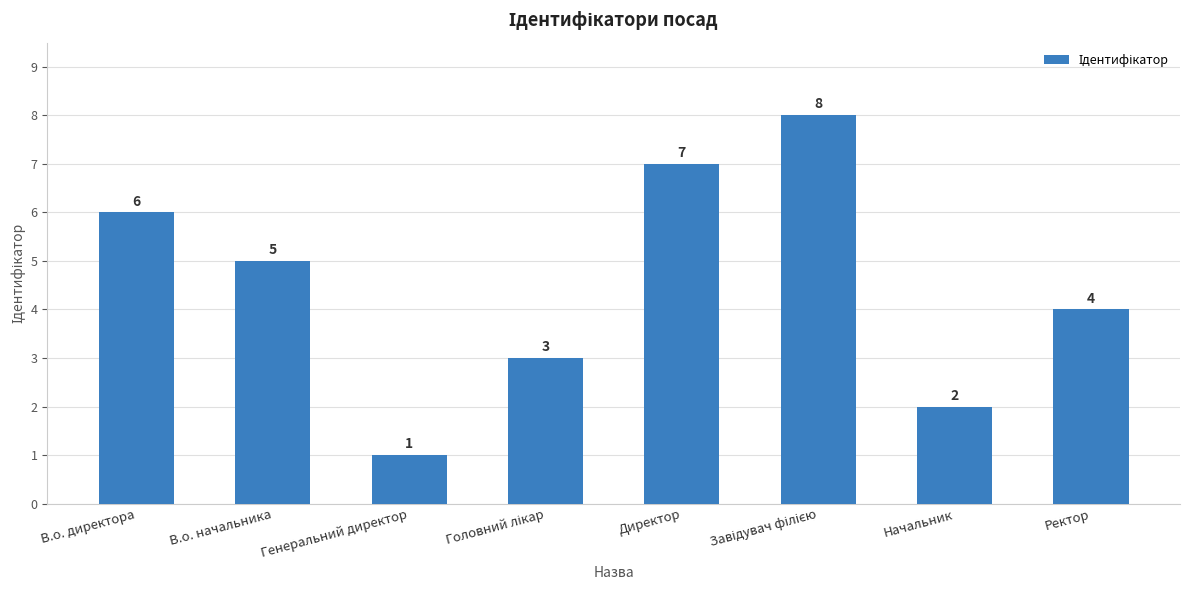

What is the value of the 2nd bar from the left?

5